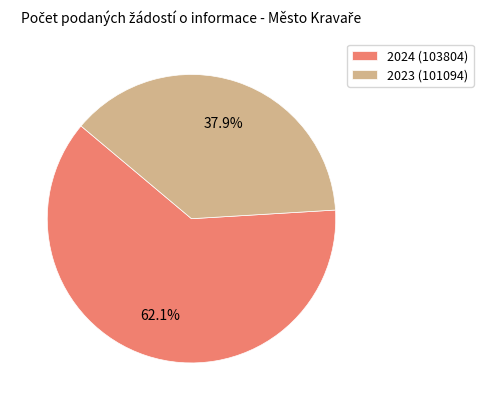

Rank the categories by value from highest to lowest.

2024 (103804), 2023 (101094)